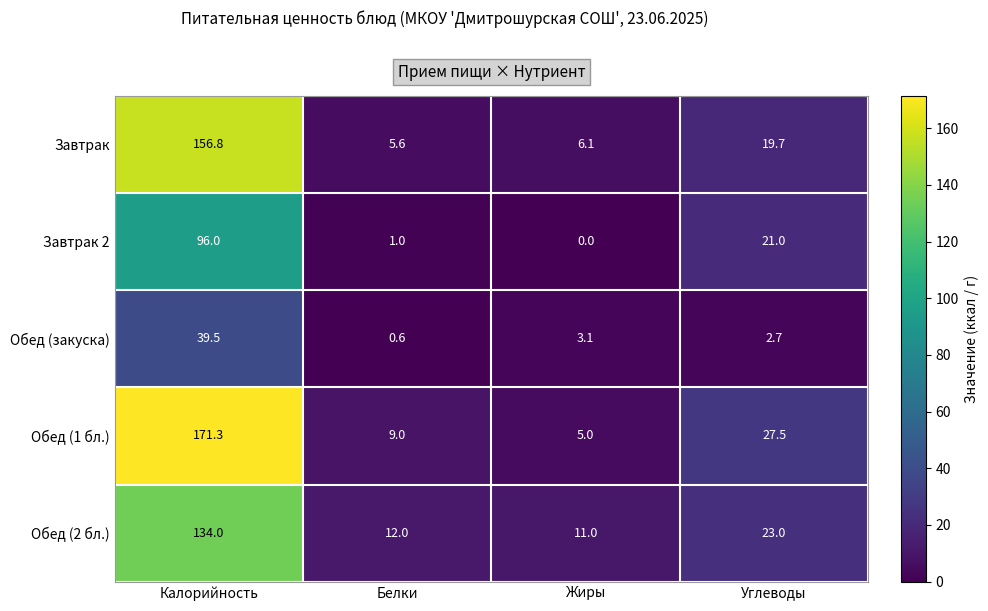

Which label corresponds to the largest value in the chart?

Калорийность